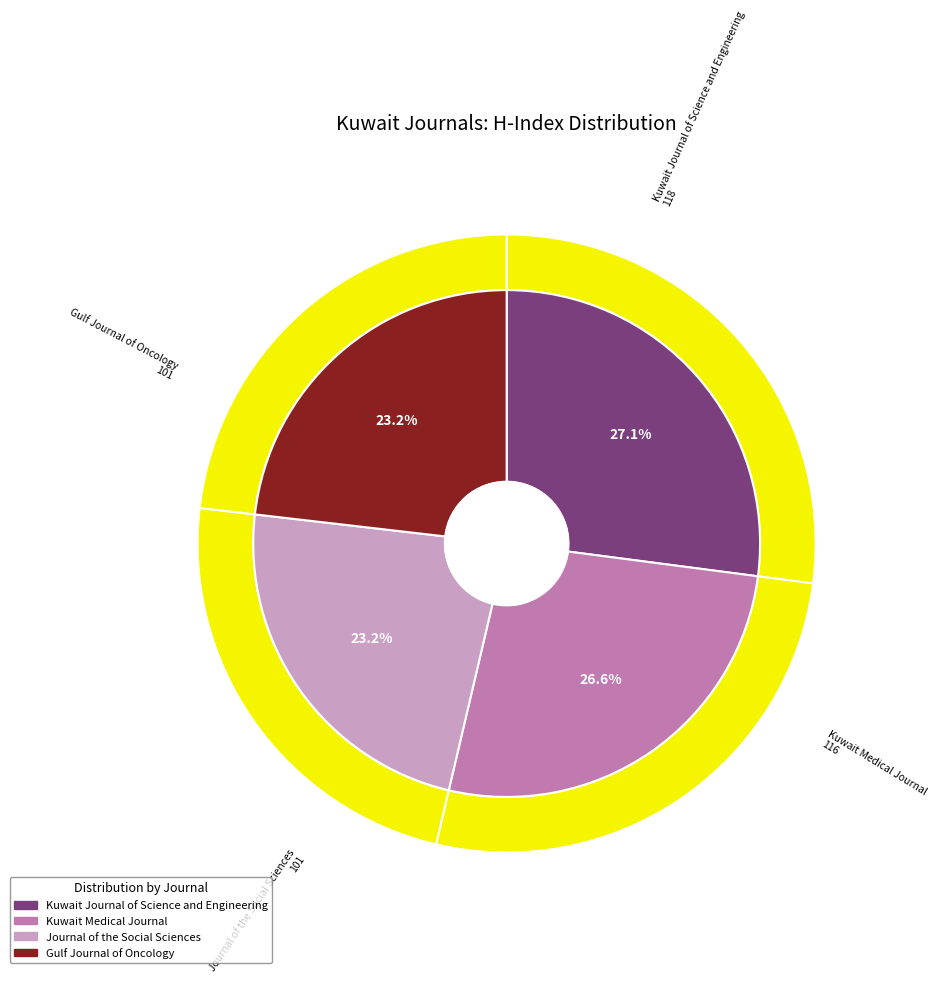

Count the number of slices in the pie.

4